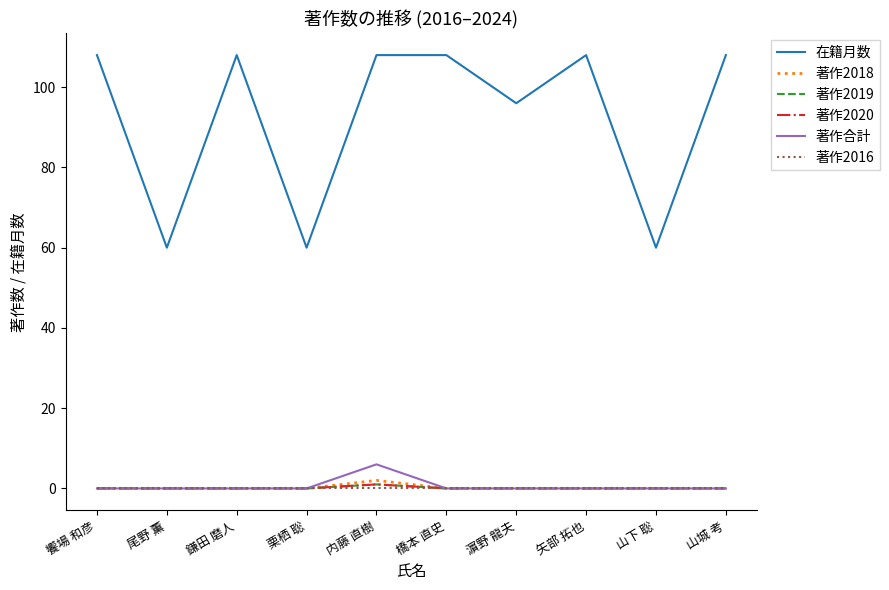

Does the chart display data point markers on the line(s)?

No